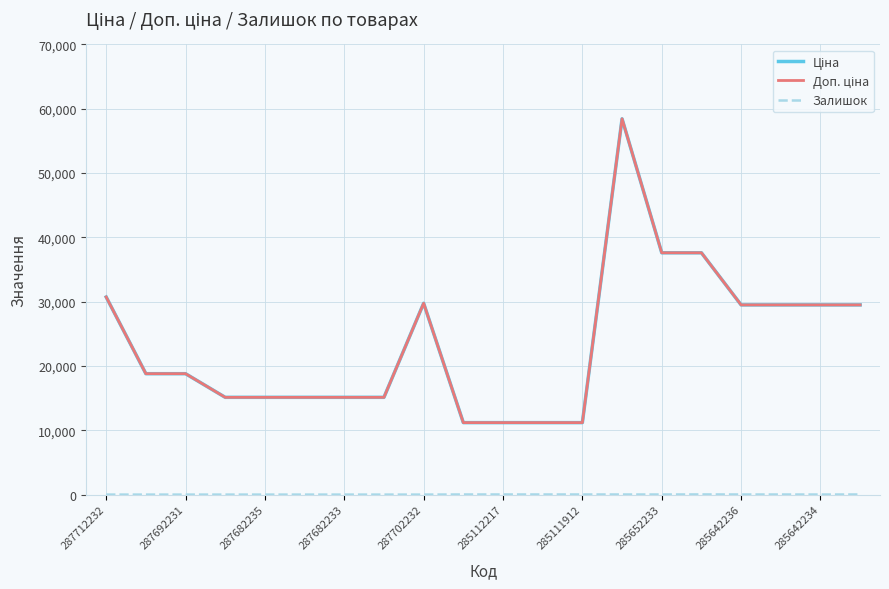

Does the chart display data point markers on the line(s)?

No